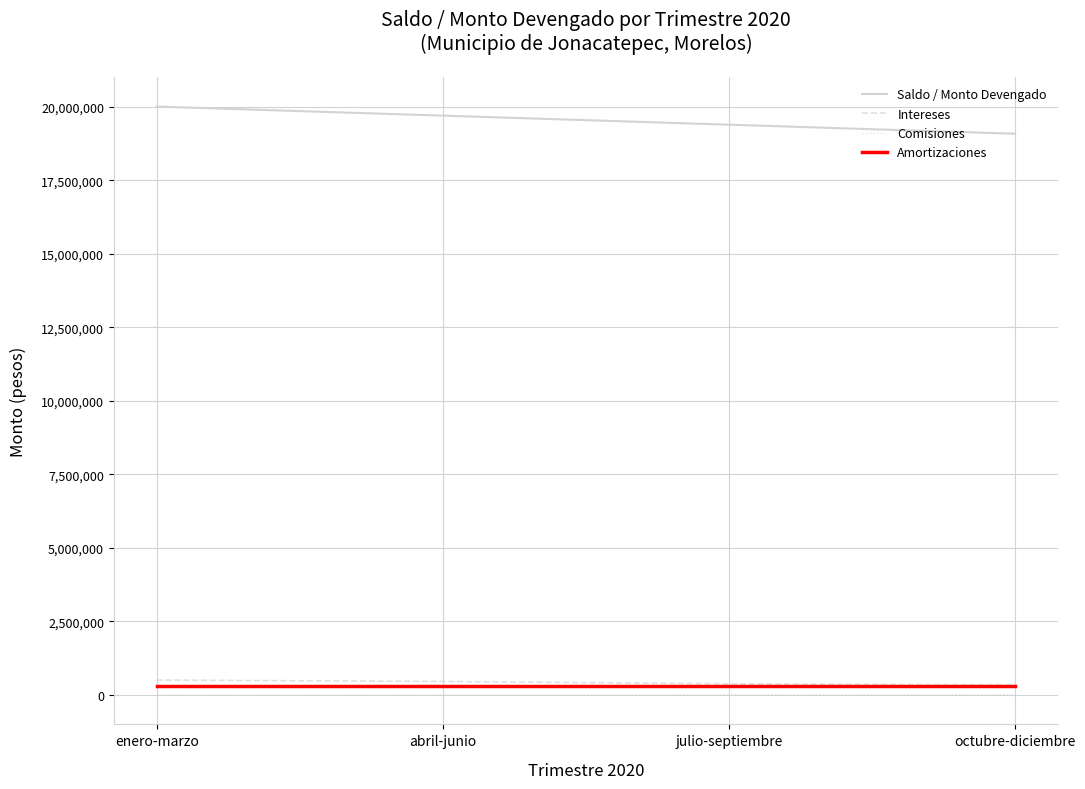

Which series has the largest range (max minus min)?

Saldo / Monto Devengado